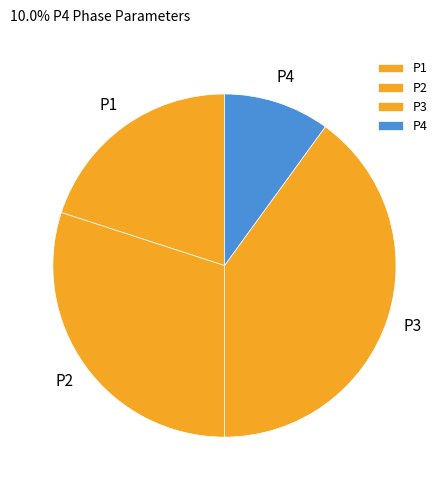

Is the sum of P4 and P1 greater than half?

No